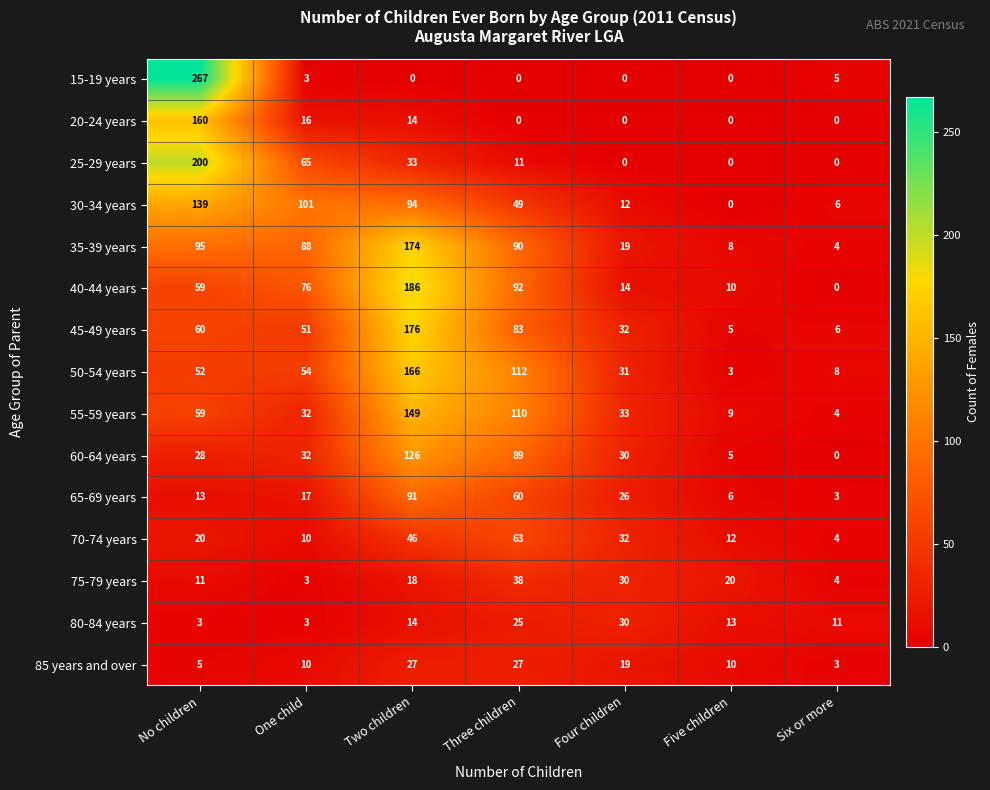

What is the sum of the 55-59 years values at Six or more and No children?

63